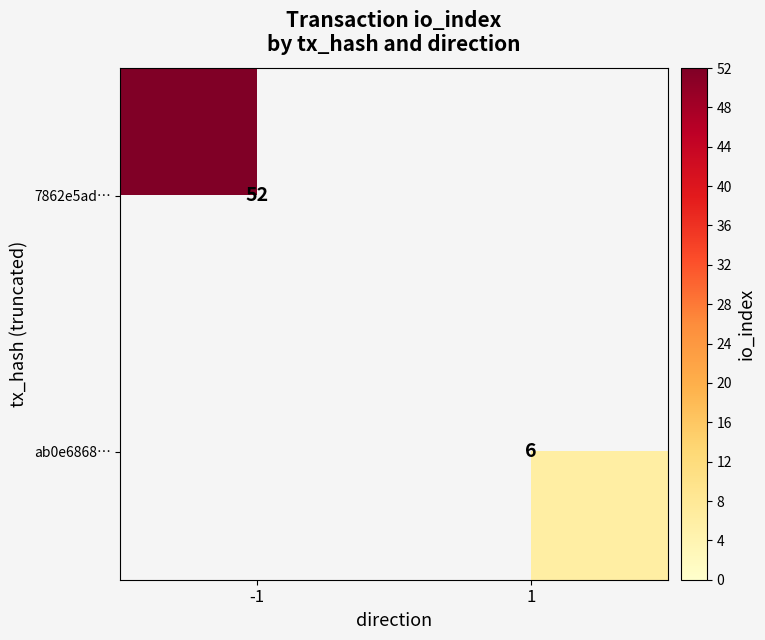

Is it true that ab0e6868… equals 8 at 1?

False